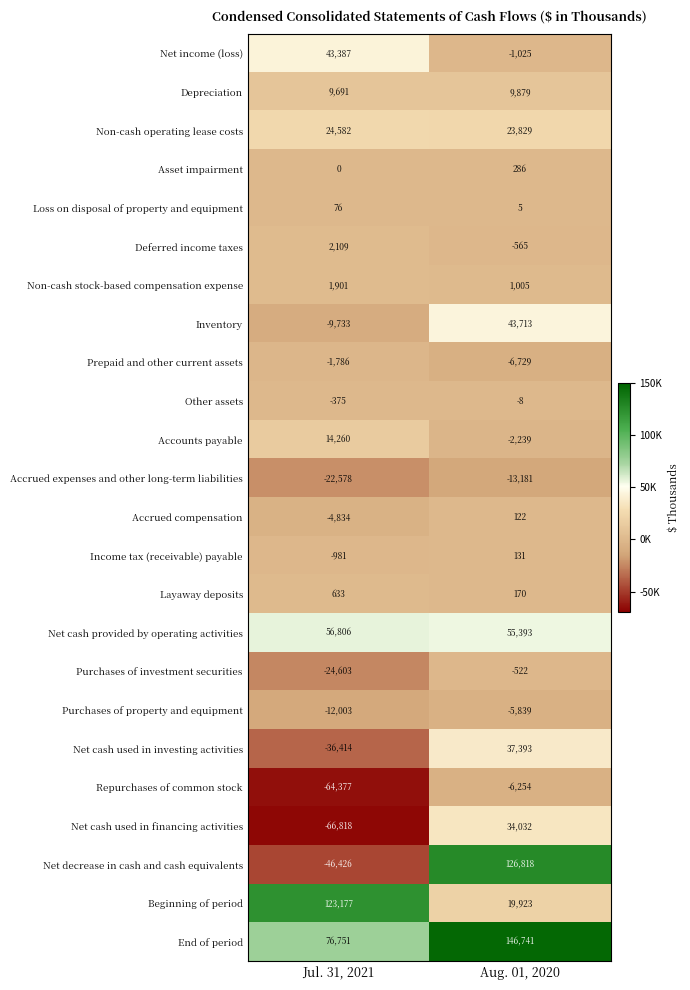

List the series in order of their peak value, highest first.

End of period, Net decrease in cash and cash equivalents, Beginning of period, Net cash provided by operating activities, Inventory, Net income (loss), Net cash used in investing activities, Net cash used in financing activities, Non-cash operating lease costs, Accounts payable, Depreciation, Deferred income taxes, Non-cash stock-based compensation expense, Layaway deposits, Asset impairment, Income tax (receivable) payable, Accrued compensation, Loss on disposal of property and equipment, Other assets, Purchases of investment securities, Prepaid and other current assets, Purchases of property and equipment, Repurchases of common stock, Accrued expenses and other long-term liabilities